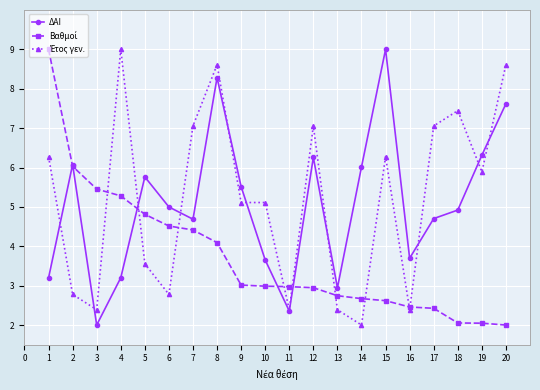

The ΔΑΙ series shows 6.3 at 12. True or false?

True